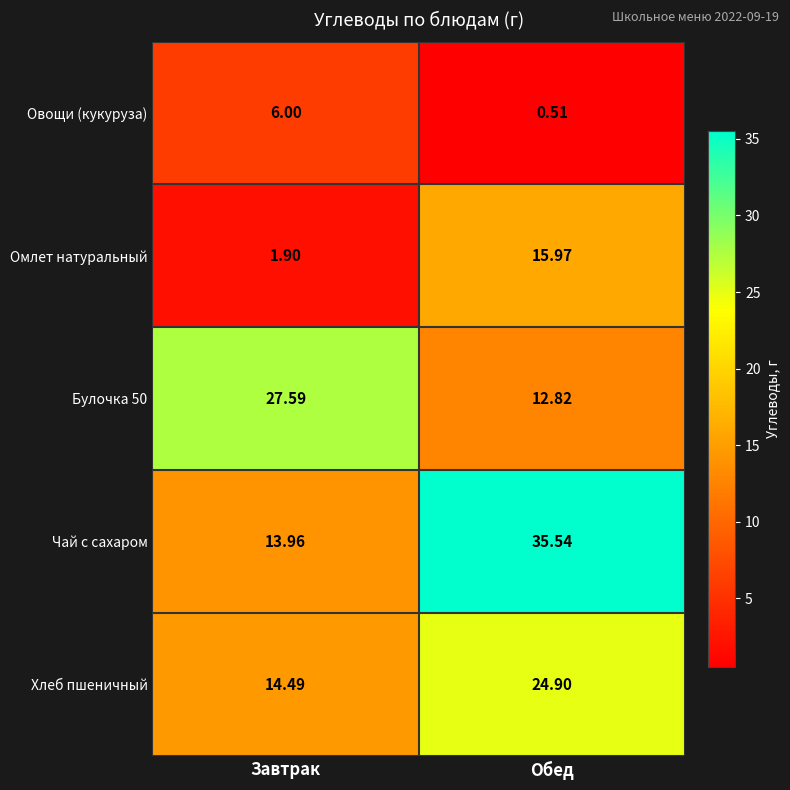

Which series has the largest total across all categories?

Чай с сахаром